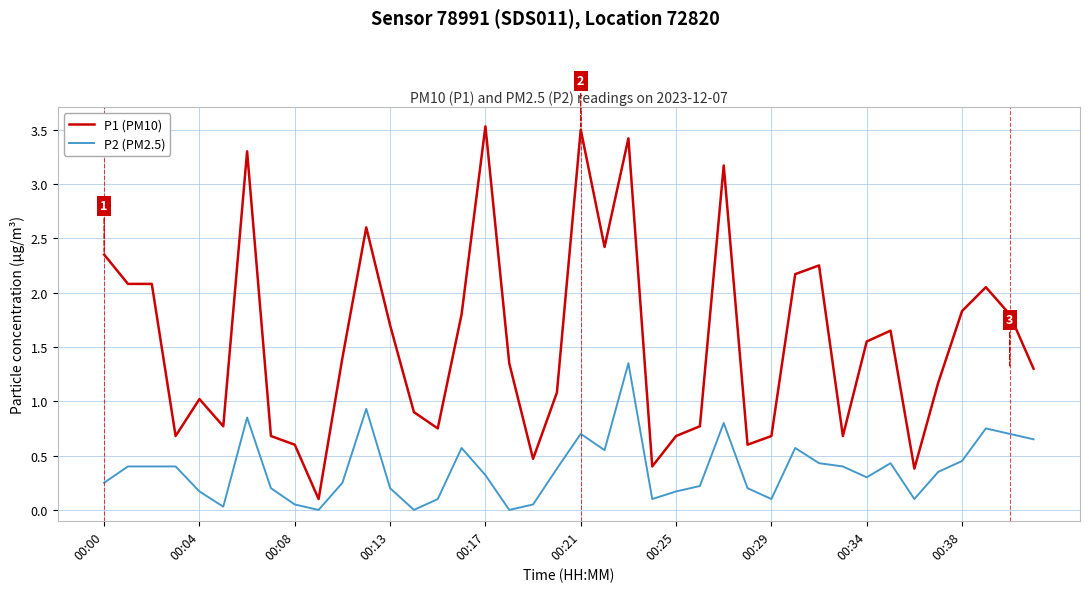

True or false: P1 (PM10) and P2 (PM2.5) intersect in this chart.

False